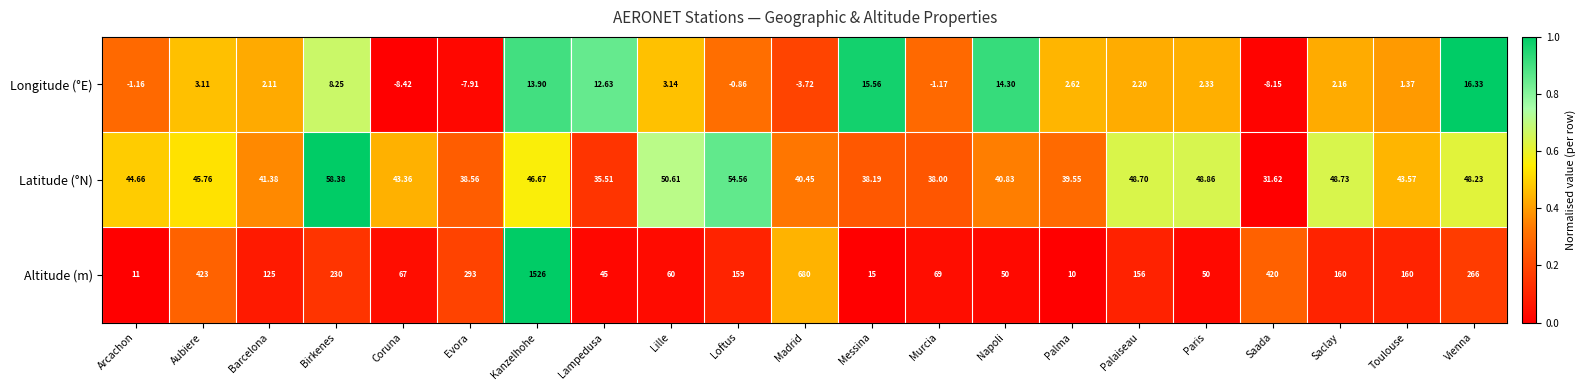

Where is Latitude (°N) nearest to the value 45?

Arcachon